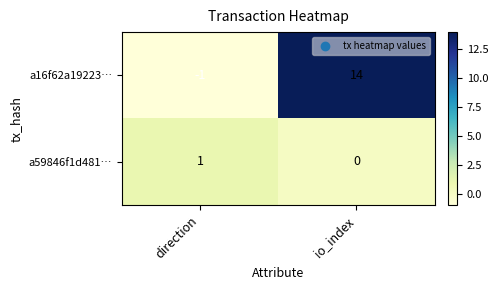

At direction, list the series in order from smallest to largest.

a16f62a19223…, a59846f1d481…